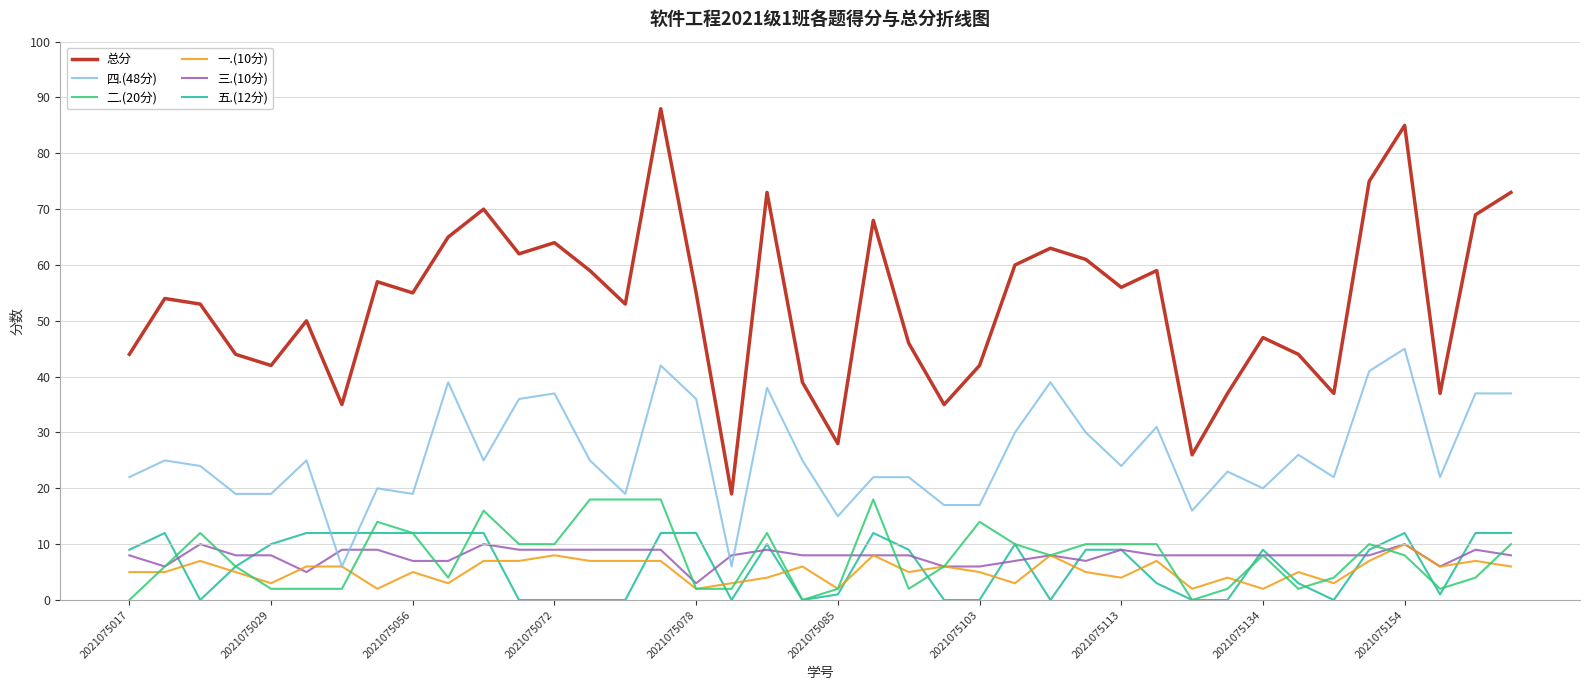

Count the 一.(10分) values in the range 4 to 7.

26